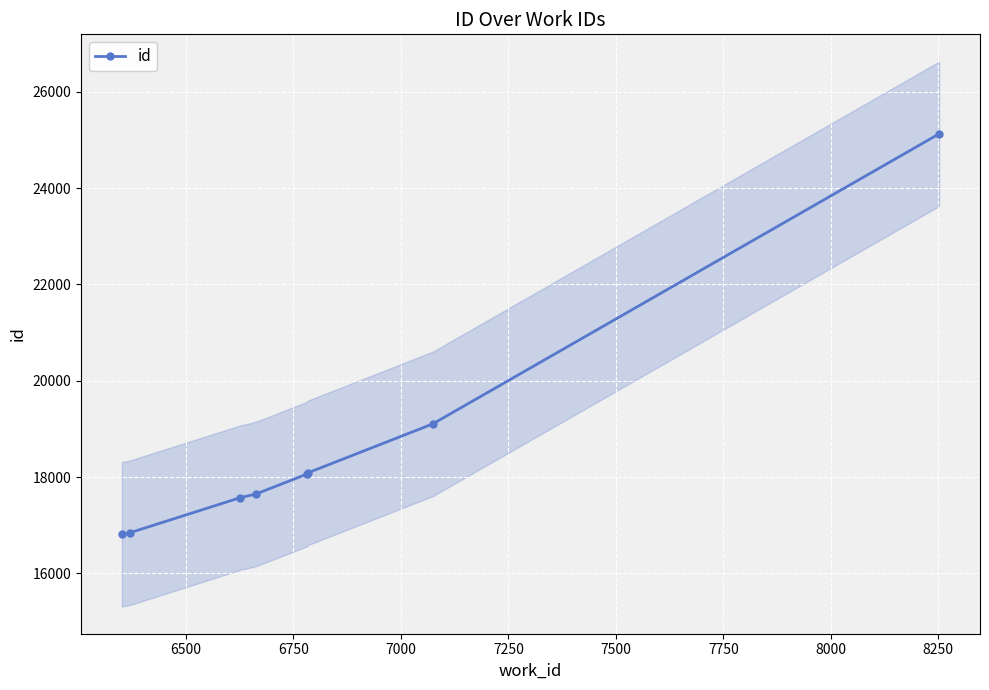

What is the value of the id point at the 4th from the left?

17648